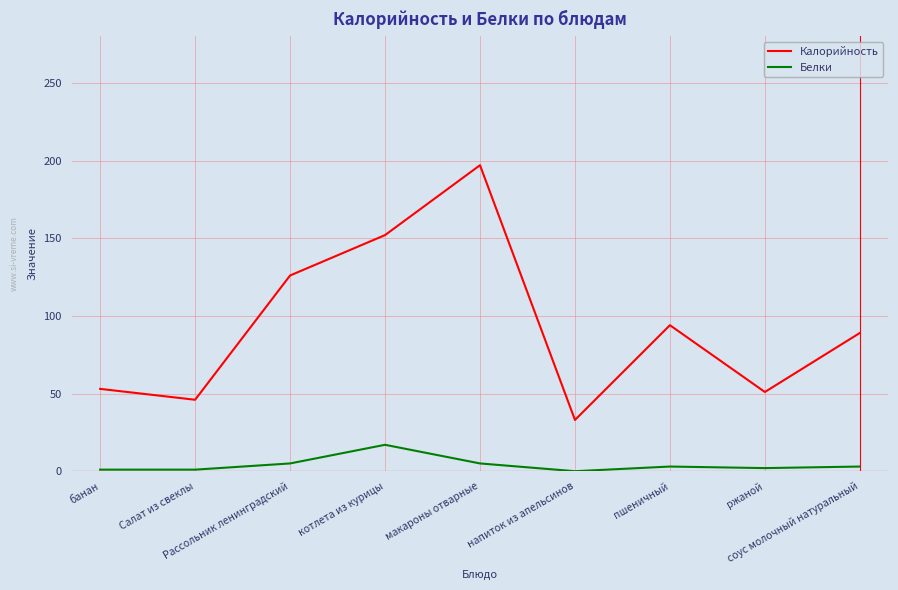

Which category has the lowest value in the Калорийность series?

напиток из апельсинов